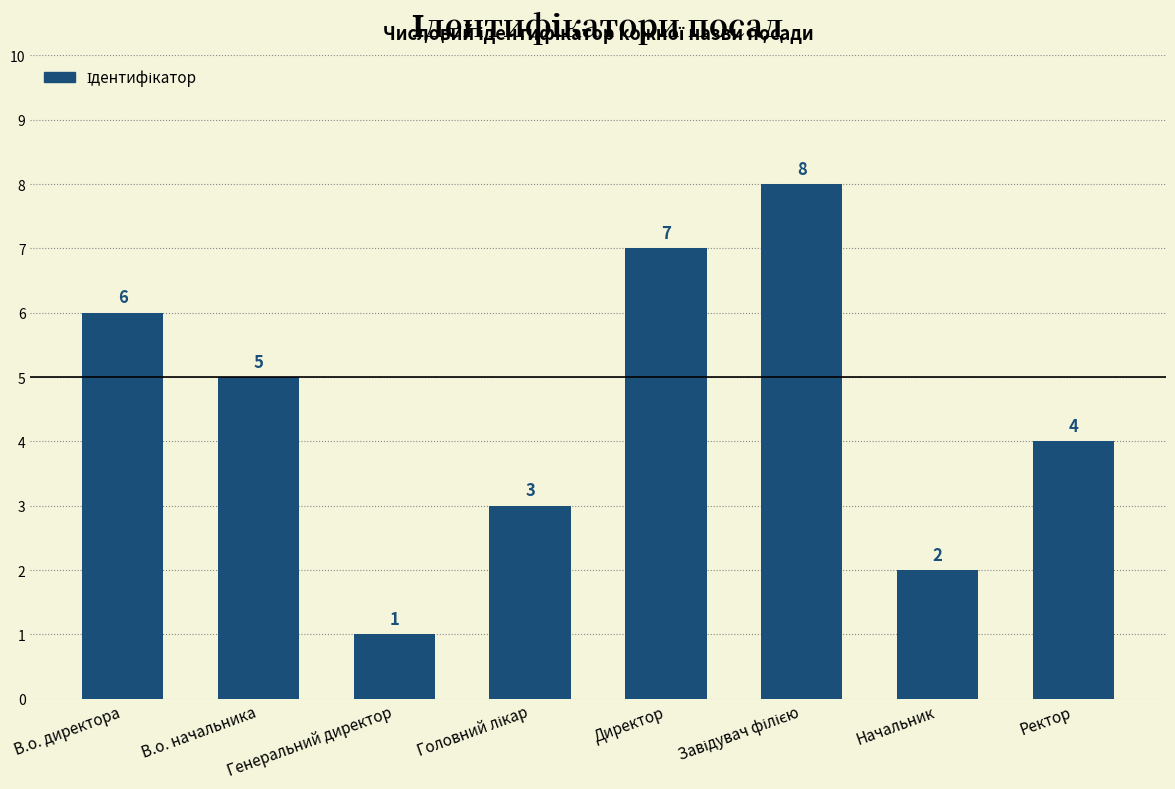

What is the difference between the maximum and minimum values?

7